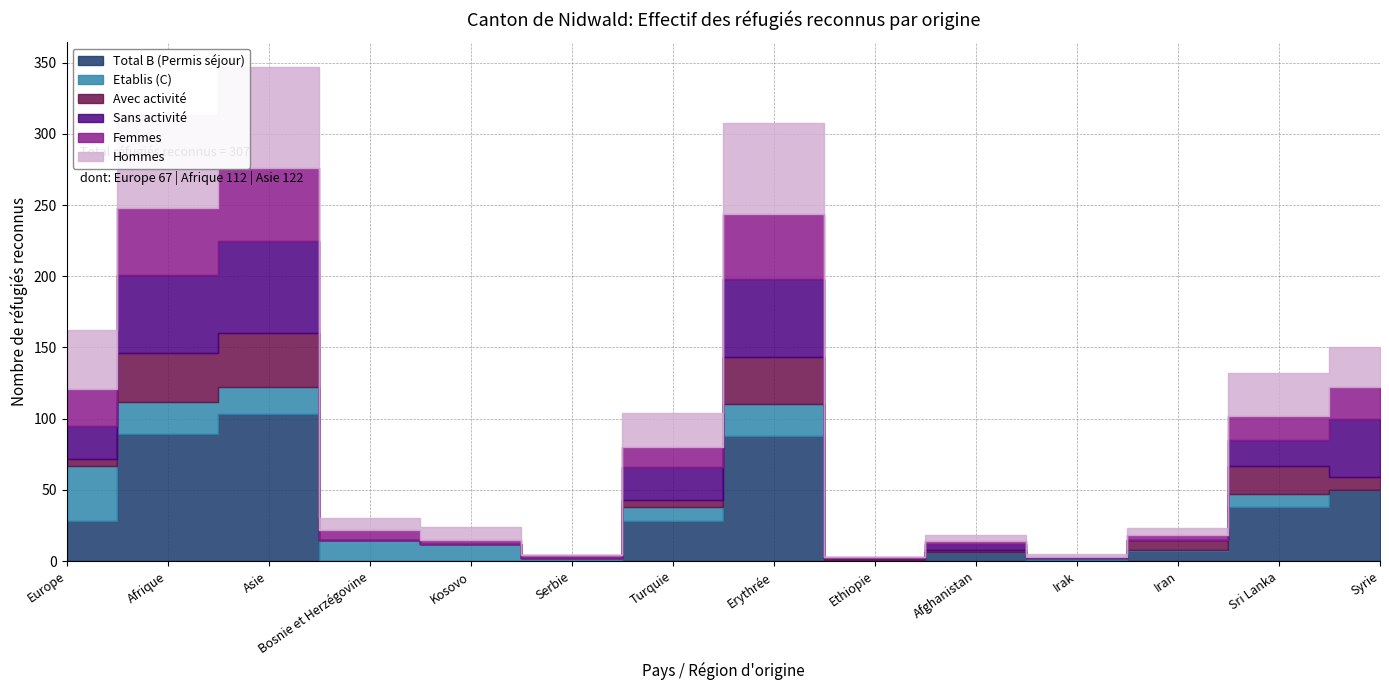

What is the spread (max minus min) of values at Serbie?

2